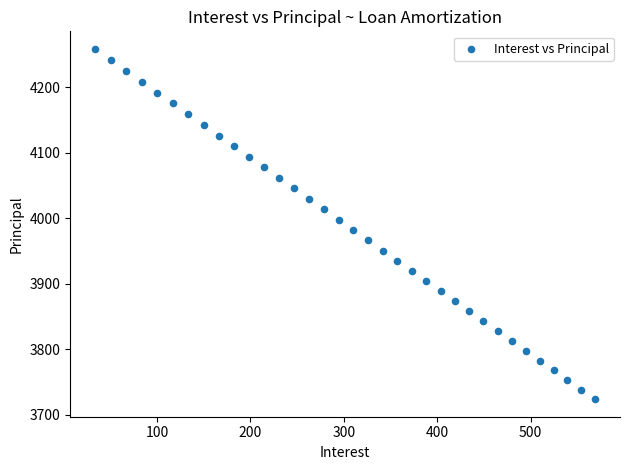

What is the range of Y values (max minus min)?

535